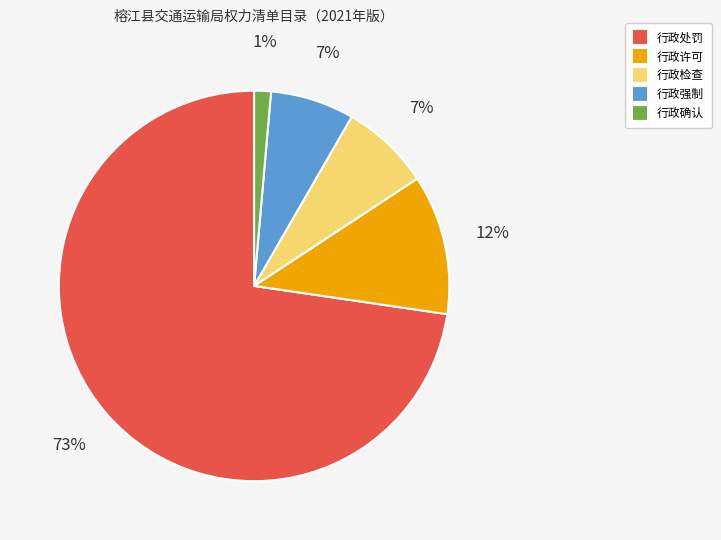

True or false: 行政处罚 accounts for 73% of the total.

True